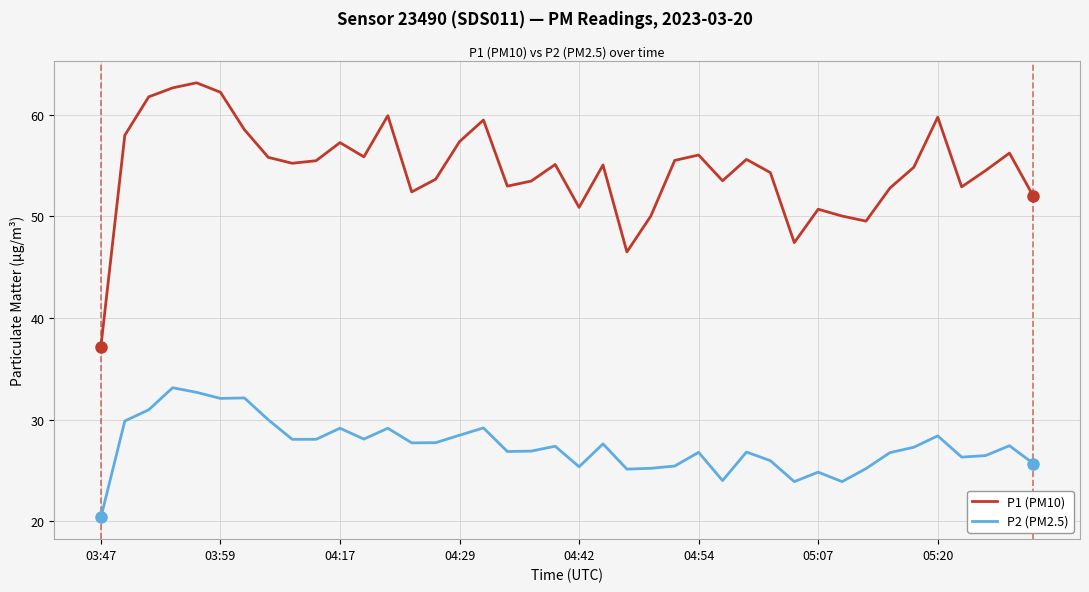

Rank the series by their average value, from highest to lowest.

P1 (PM10), P2 (PM2.5)